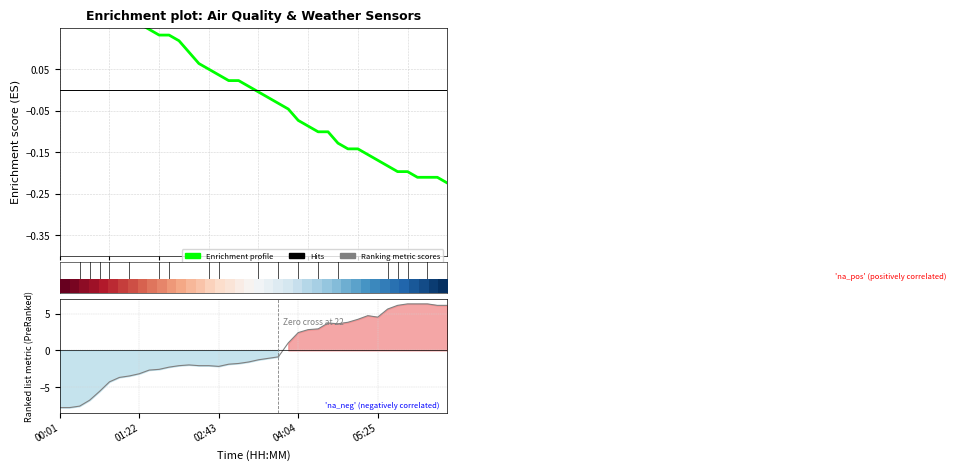

What is the difference between the second highest and minimum values in the Ranking metric scores series?

14.1